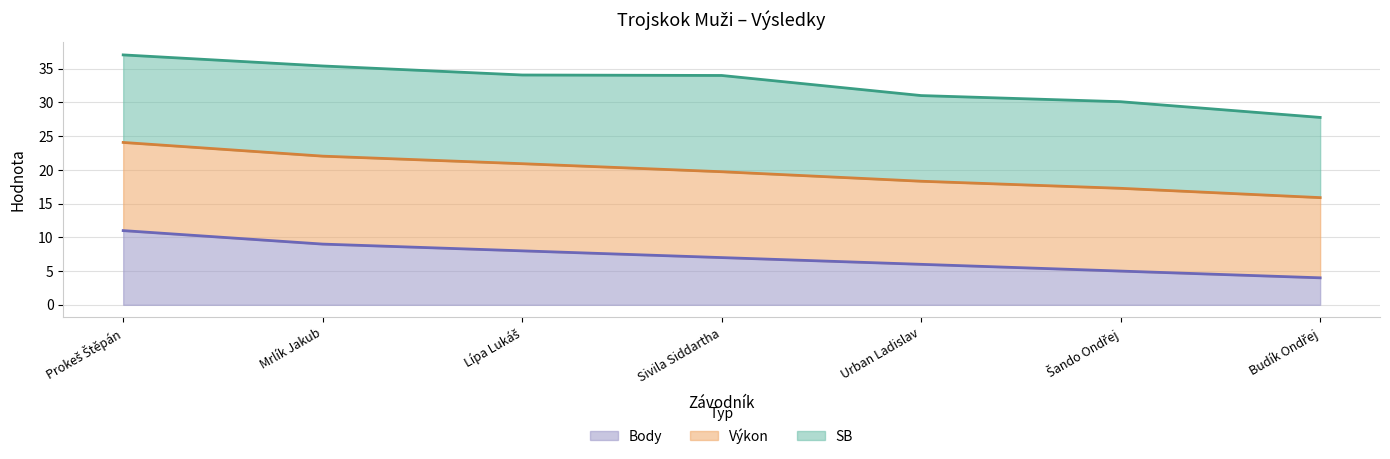

Between Šando Ondřej and Mrlík Jakub, which is larger?

Mrlík Jakub